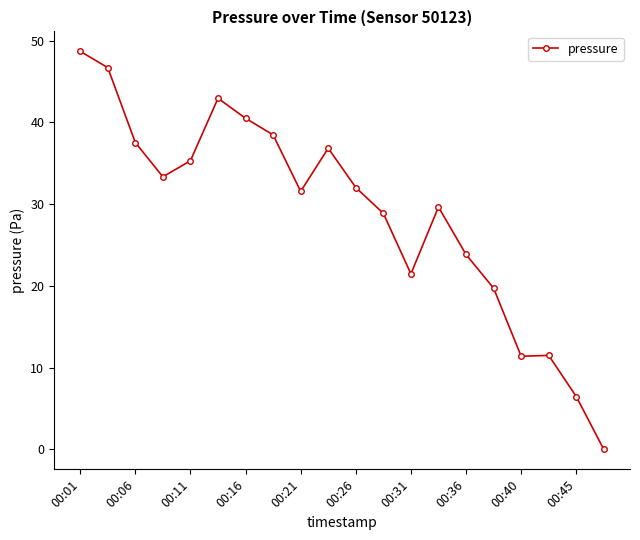

What is the greatest value displayed?

48.7